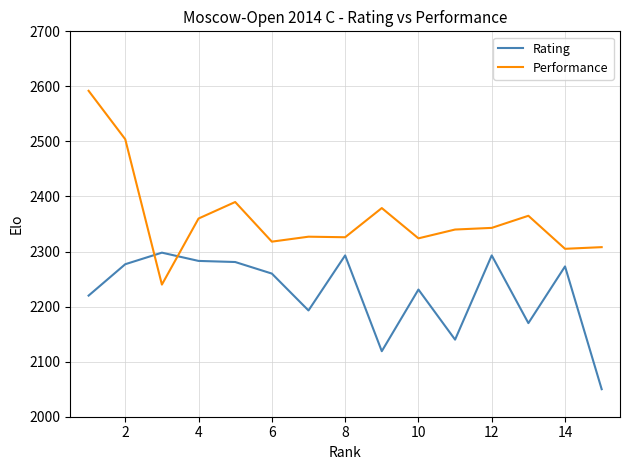

List the series in order of their peak value, lowest first.

Rating, Performance